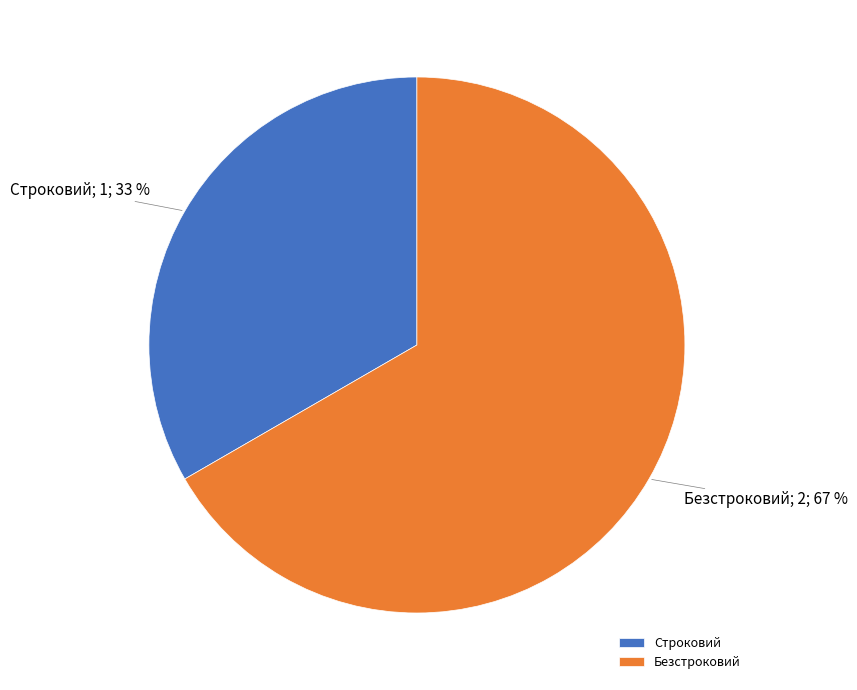

To the nearest percent, what percentage of the pie is Безстроковий?

67%